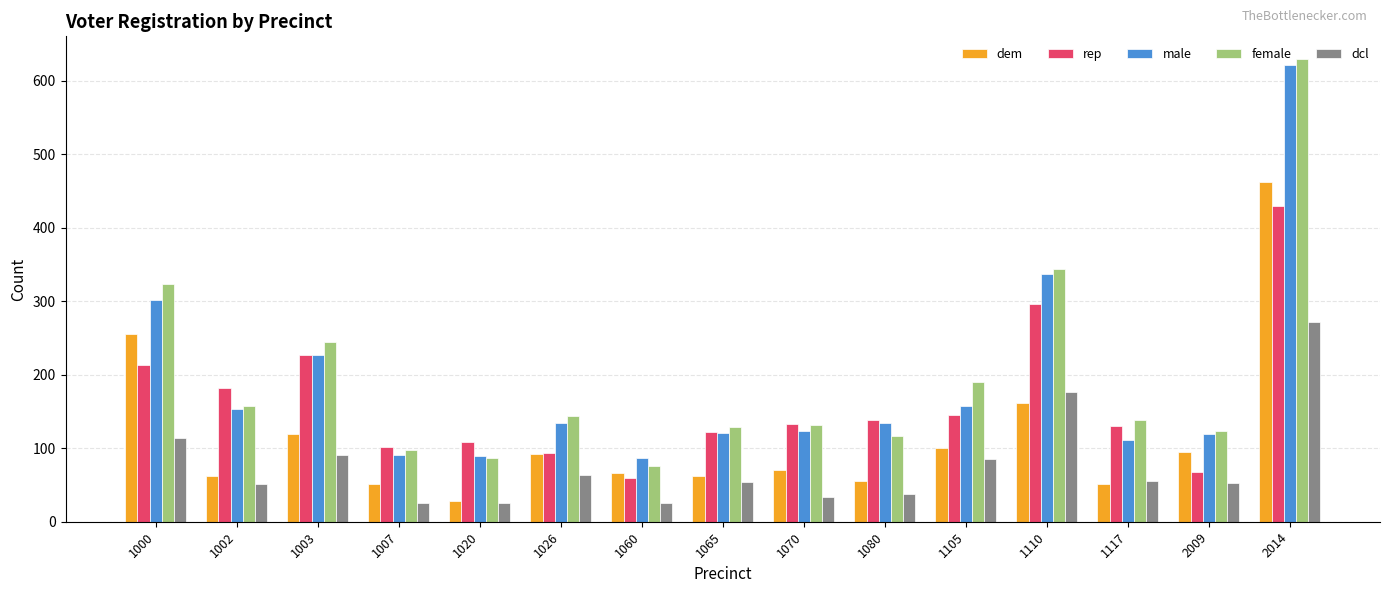

How many data points in dcl are less than 54?

7